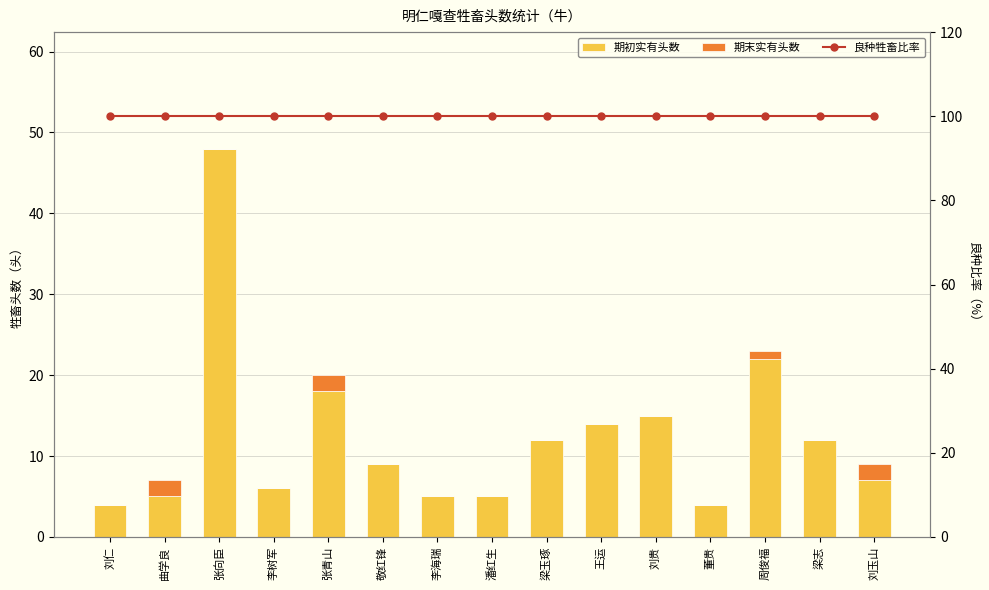

Which label corresponds to the largest value in the chart?

刘仁